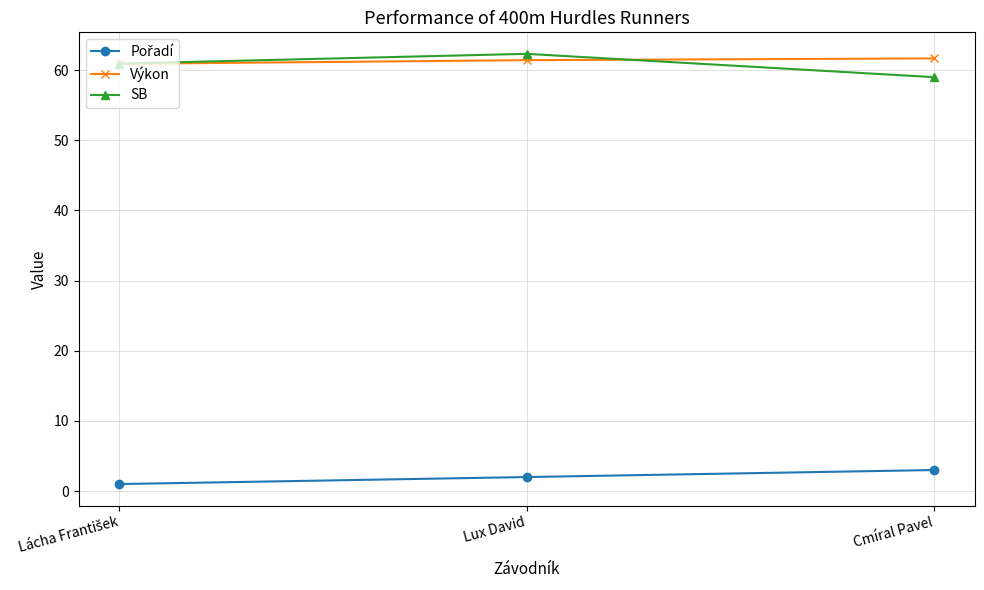

What is the minimum value for SB?

59.0